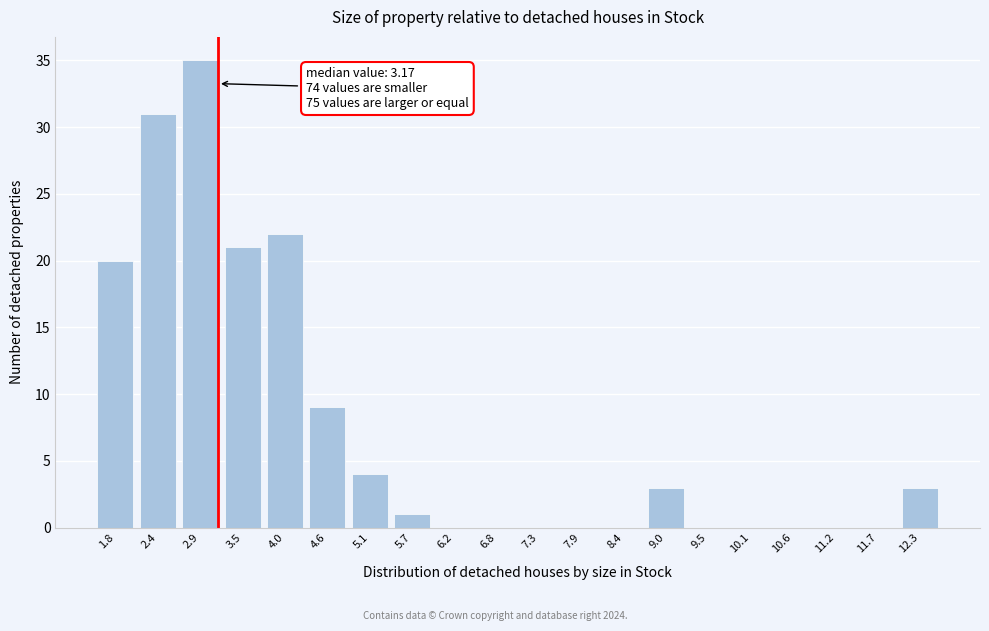

Reading left to right, list all the values displayed in this chart.

1.8=20	2.4=31	2.9=35	3.5=21	4.0=22	4.6=9	5.1=4	5.7=1	6.2=0	6.8=0	7.3=0	7.9=0	8.4=0	9.0=3	9.5=0	10.1=0	10.6=0	11.2=0	11.7=0	12.3=3